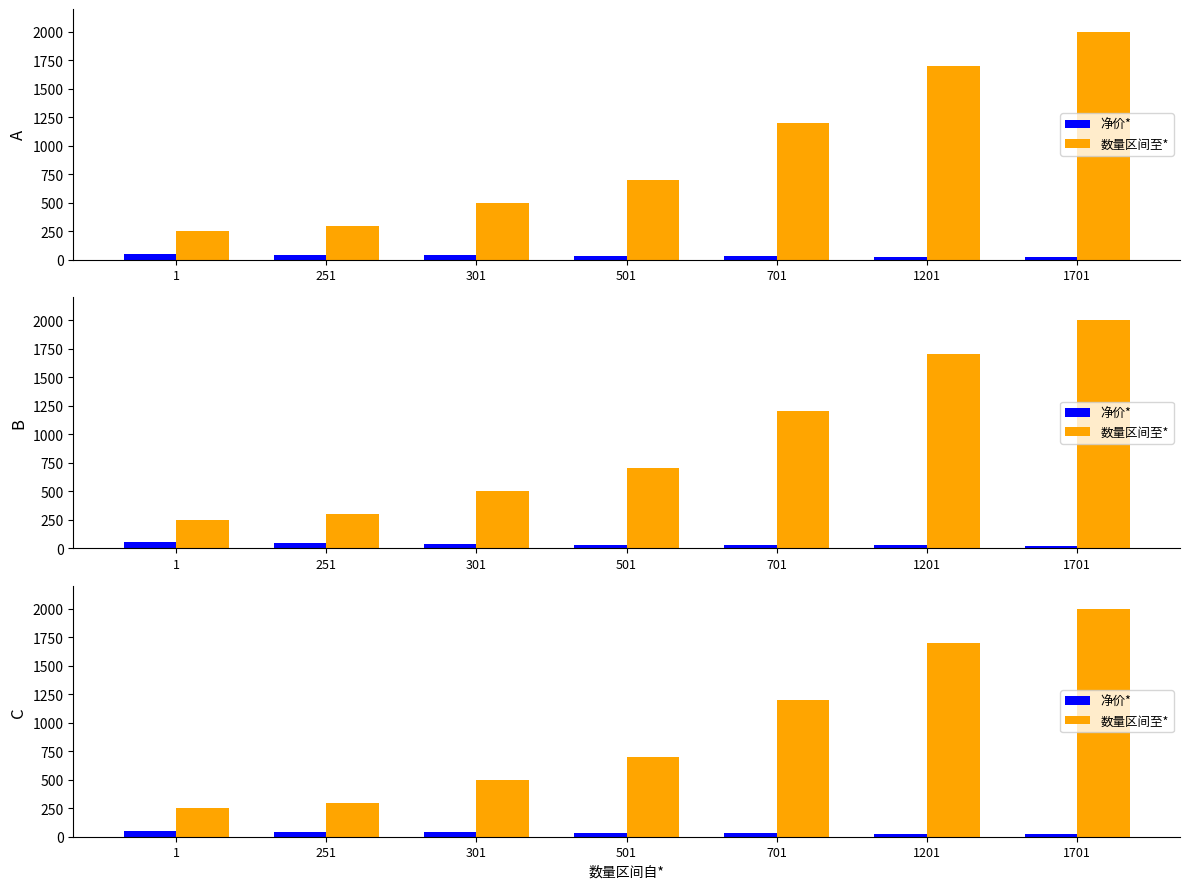

Which category has the lowest value across all series?

1701